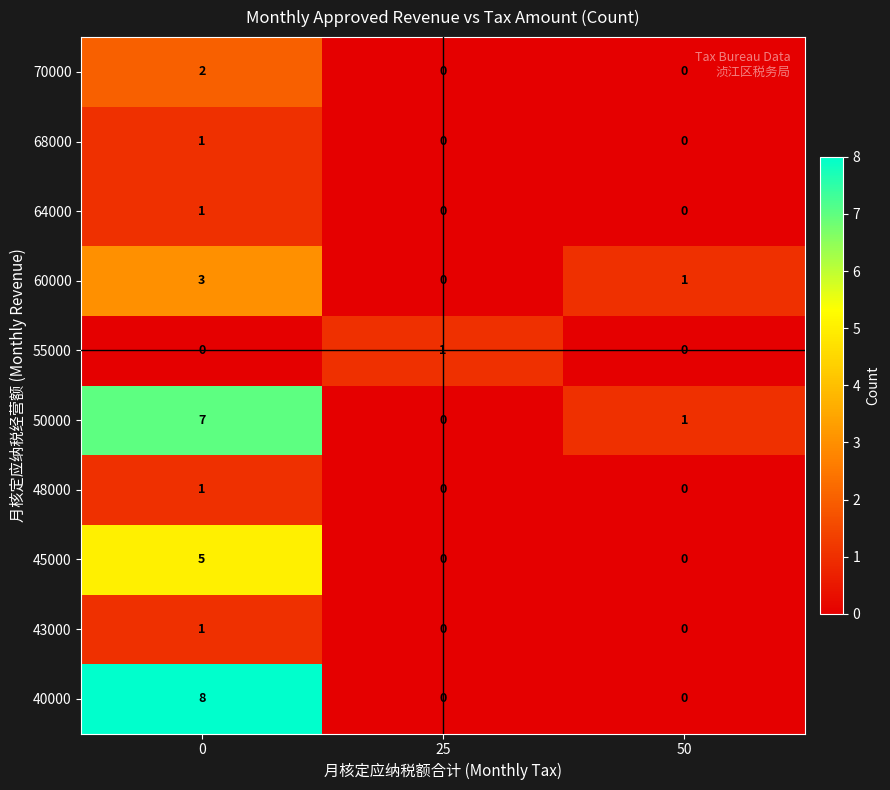

The value of 48000 at 50 is 1. True or false?

False